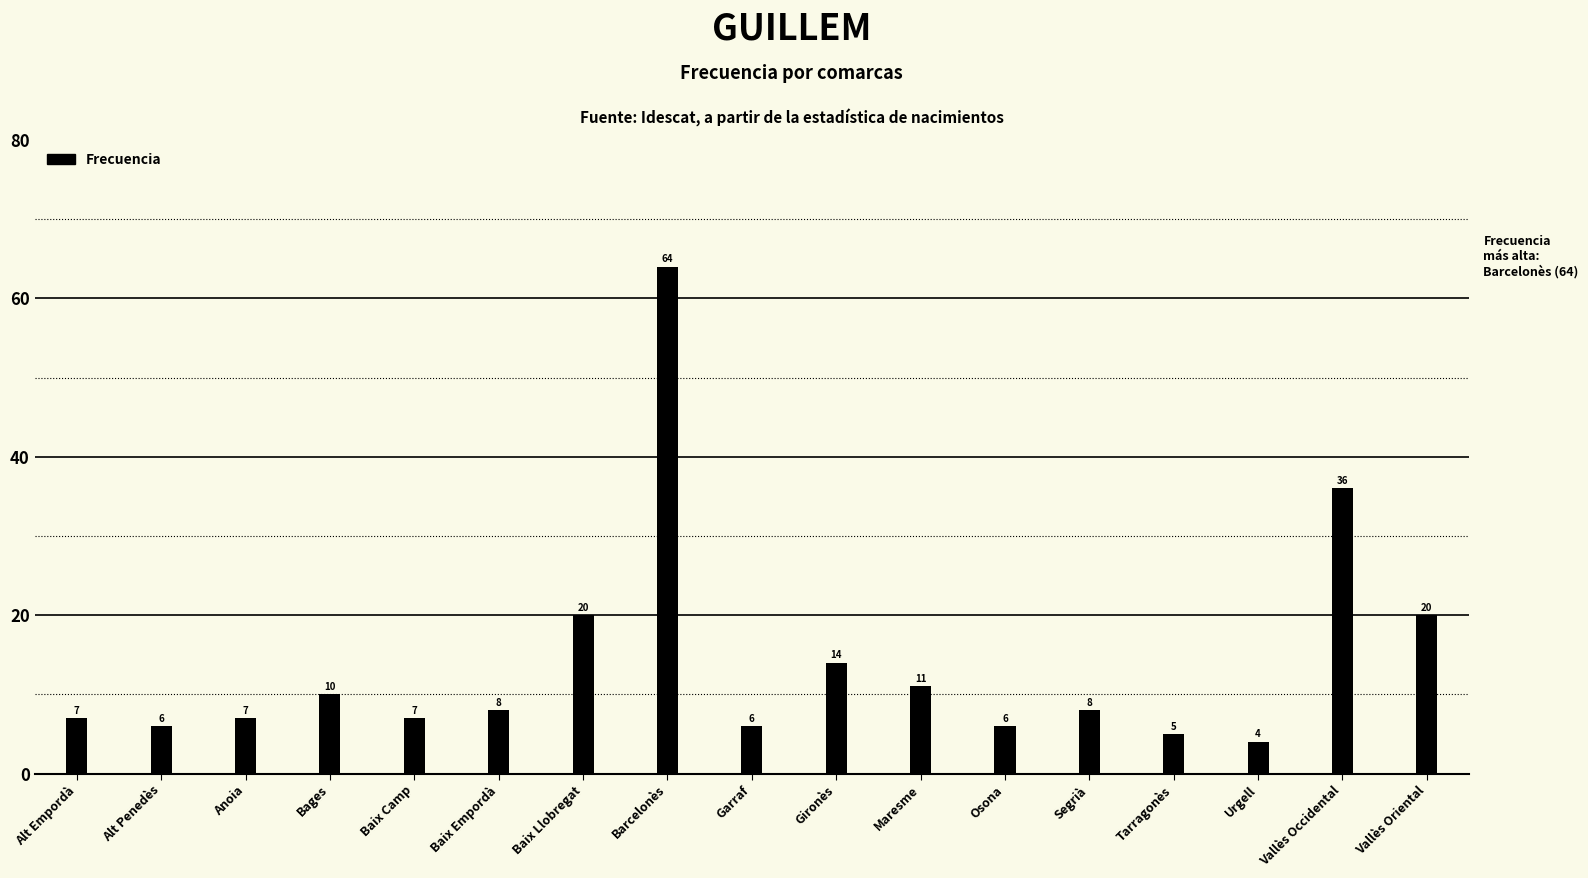

Which category has the lowest value across all series?

Urgell